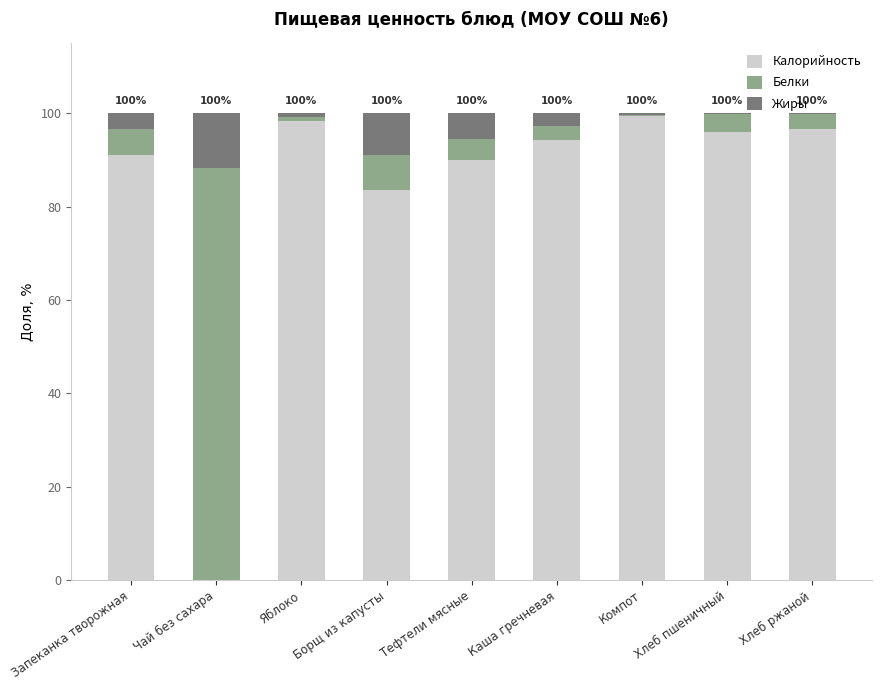

Are the bars horizontal?

No